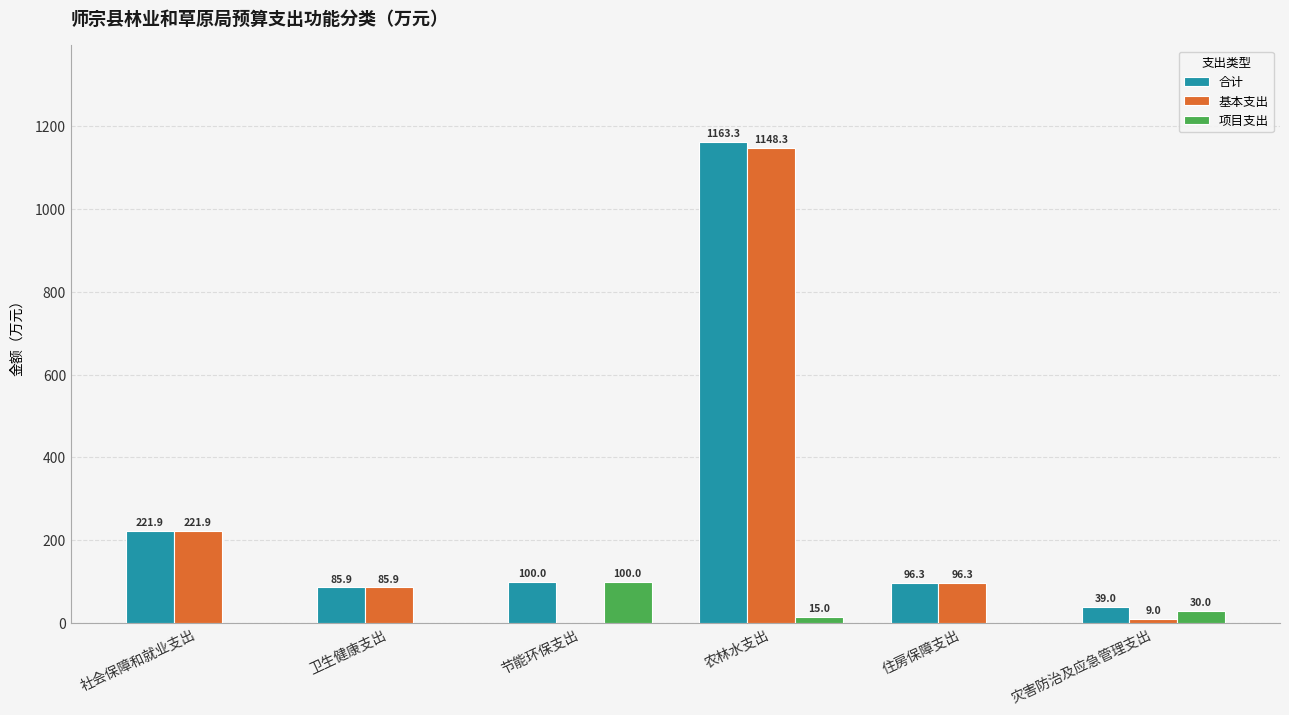

Which series has the largest total across all categories?

合计